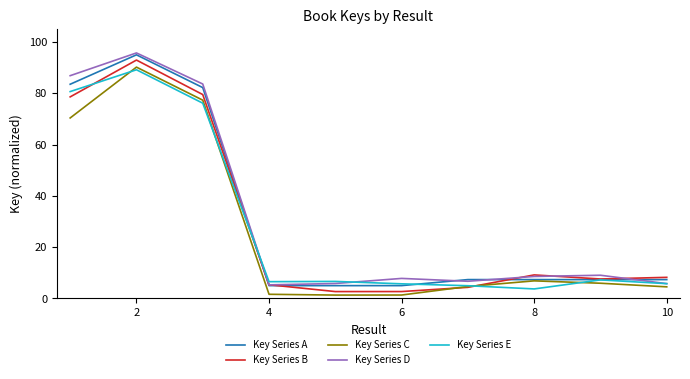

What is the maximum value for Key Series A?

95.0